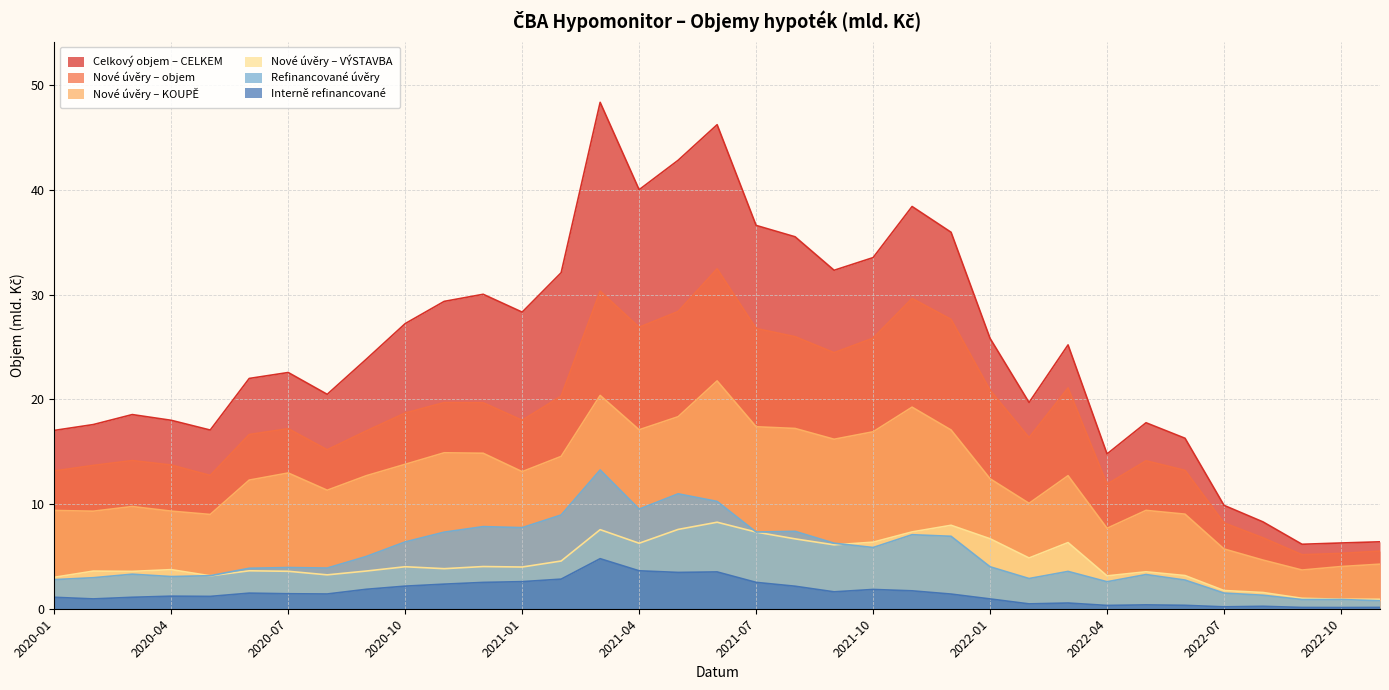

Reading left to right, extract all data points from this chart.

Celkový objem – CELKEM: 2020-01=17.0	2020-02=17.6	2020-03=18.5	2020-04=18.0	2020-05=17.1	2020-06=22.0	2020-07=22.6	2020-08=20.5	2020-09=23.8	2020-10=27.2	2020-11=29.3	2020-12=30.0	2021-01=28.3	2021-02=32.1	2021-03=48.4	2021-04=40.0	2021-05=42.8	2021-06=46.2	2021-07=36.6	2021-08=35.5	2021-09=32.3	2021-10=33.5	2021-11=38.4	2021-12=35.9	2022-01=25.8	2022-02=19.7	2022-03=25.2	2022-04=14.8	2022-05=17.8	2022-06=16.3	2022-07=9.9	2022-08=8.3	2022-09=6.2	2022-10=6.3	2022-11=6.4
Nové úvěry – objem: 2020-01=13.2	2020-02=13.7	2020-03=14.1	2020-04=13.7	2020-05=12.7	2020-06=16.6	2020-07=17.2	2020-08=15.2	2020-09=17.0	2020-10=18.7	2020-11=19.7	2020-12=19.7	2021-01=18.0	2021-02=20.3	2021-03=30.3	2021-04=26.9	2021-05=28.4	2021-06=32.5	2021-07=26.8	2021-08=26.0	2021-09=24.5	2021-10=25.8	2021-11=29.6	2021-12=27.6	2022-01=20.9	2022-02=16.3	2022-03=21.1	2022-04=11.9	2022-05=14.1	2022-06=13.2	2022-07=8.2	2022-08=6.8	2022-09=5.2	2022-10=5.3	2022-11=5.5
Nové úvěry – KOUPĚ: 2020-01=9.4	2020-02=9.3	2020-03=9.8	2020-04=9.3	2020-05=9.0	2020-06=12.3	2020-07=13.0	2020-08=11.3	2020-09=12.7	2020-10=13.8	2020-11=14.9	2020-12=14.8	2021-01=13.1	2021-02=14.5	2021-03=20.4	2021-04=17.1	2021-05=18.3	2021-06=21.8	2021-07=17.4	2021-08=17.2	2021-09=16.2	2021-10=16.9	2021-11=19.2	2021-12=17.1	2022-01=12.4	2022-02=10.1	2022-03=12.7	2022-04=7.7	2022-05=9.4	2022-06=9.0	2022-07=5.7	2022-08=4.6	2022-09=3.7	2022-10=4.0	2022-11=4.3
Nové úvěry – VÝSTAVBA: 2020-01=3.0	2020-02=3.6	2020-03=3.6	2020-04=3.7	2020-05=3.1	2020-06=3.6	2020-07=3.6	2020-08=3.2	2020-09=3.6	2020-10=4.0	2020-11=3.8	2020-12=4.0	2021-01=4.0	2021-02=4.6	2021-03=7.6	2021-04=6.3	2021-05=7.6	2021-06=8.3	2021-07=7.3	2021-08=6.7	2021-09=6.1	2021-10=6.4	2021-11=7.3	2021-12=8.0	2022-01=6.7	2022-02=4.8	2022-03=6.3	2022-04=3.1	2022-05=3.5	2022-06=3.2	2022-07=1.7	2022-08=1.6	2022-09=1.0	2022-10=0.9	2022-11=0.9
Refinancované úvěry: 2020-01=2.8	2020-02=3.0	2020-03=3.3	2020-04=3.1	2020-05=3.2	2020-06=3.9	2020-07=3.9	2020-08=3.9	2020-09=5.0	2020-10=6.4	2020-11=7.3	2020-12=7.8	2021-01=7.7	2021-02=9.0	2021-03=13.3	2021-04=9.5	2021-05=11.0	2021-06=10.2	2021-07=7.3	2021-08=7.4	2021-09=6.3	2021-10=5.8	2021-11=7.1	2021-12=6.9	2022-01=4.0	2022-02=2.9	2022-03=3.6	2022-04=2.6	2022-05=3.3	2022-06=2.7	2022-07=1.5	2022-08=1.3	2022-09=0.9	2022-10=0.9	2022-11=0.8
Interně refinancované: 2020-01=1.1	2020-02=0.9	2020-03=1.1	2020-04=1.2	2020-05=1.2	2020-06=1.5	2020-07=1.4	2020-08=1.4	2020-09=1.9	2020-10=2.2	2020-11=2.3	2020-12=2.5	2021-01=2.6	2021-02=2.8	2021-03=4.8	2021-04=3.6	2021-05=3.5	2021-06=3.5	2021-07=2.5	2021-08=2.1	2021-09=1.6	2021-10=1.8	2021-11=1.7	2021-12=1.4	2022-01=0.9	2022-02=0.5	2022-03=0.5	2022-04=0.3	2022-05=0.4	2022-06=0.3	2022-07=0.2	2022-08=0.2	2022-09=0.1	2022-10=0.1	2022-11=0.1